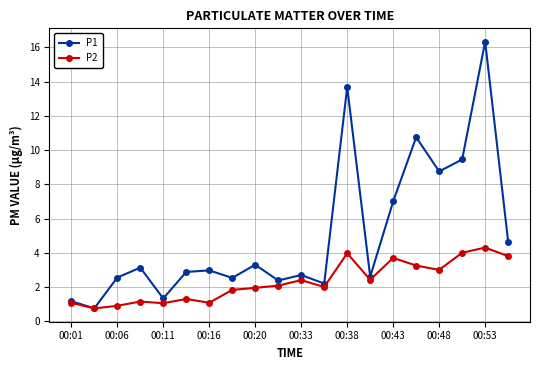

Which series has the widest spread of values?

P1